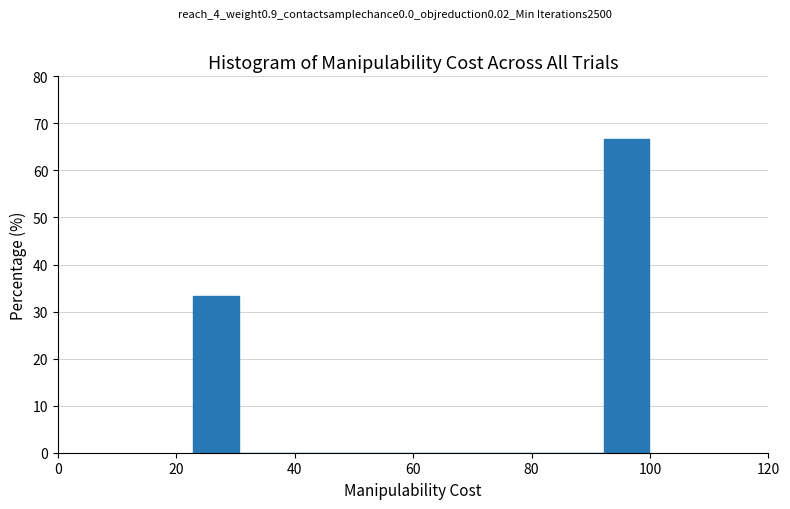

Around what value on the x-axis is the tallest bar? Give the approximate position of its centre, as read against the axis.

96